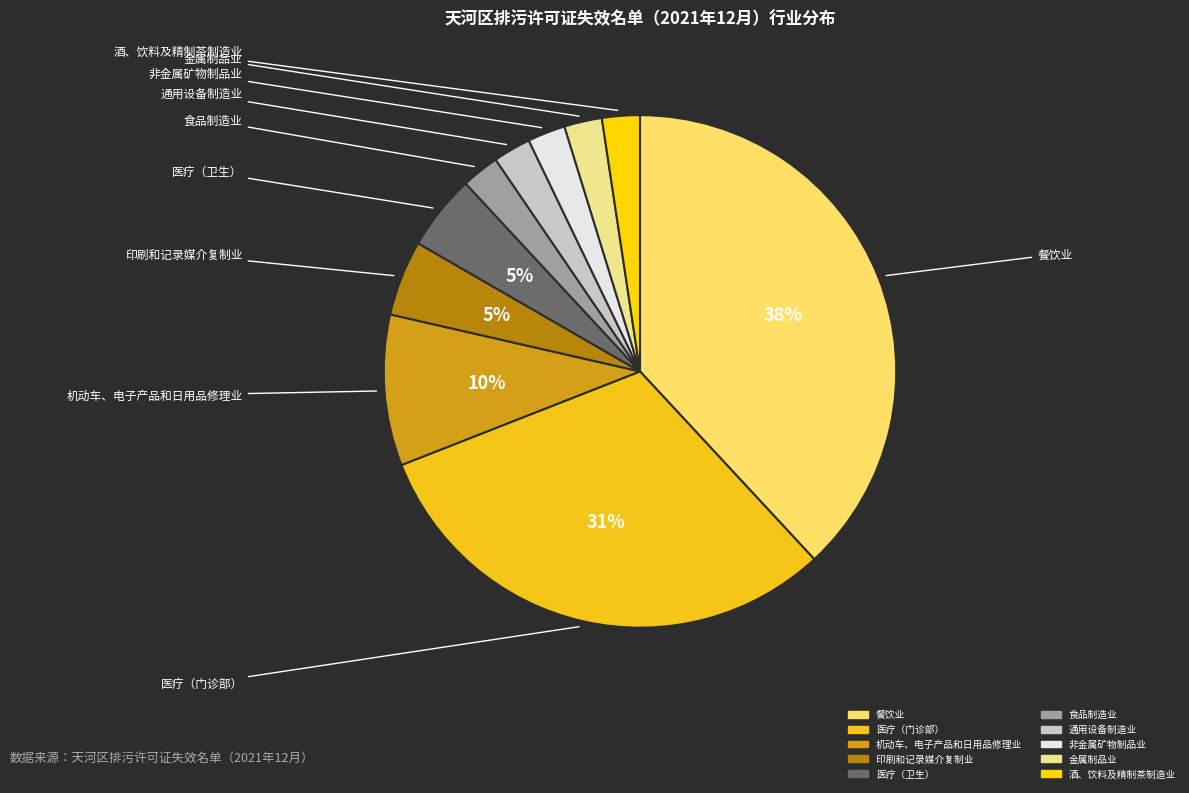

True or false: 酒、饮料及精制茶制造业 accounts for 2% of the total.

True